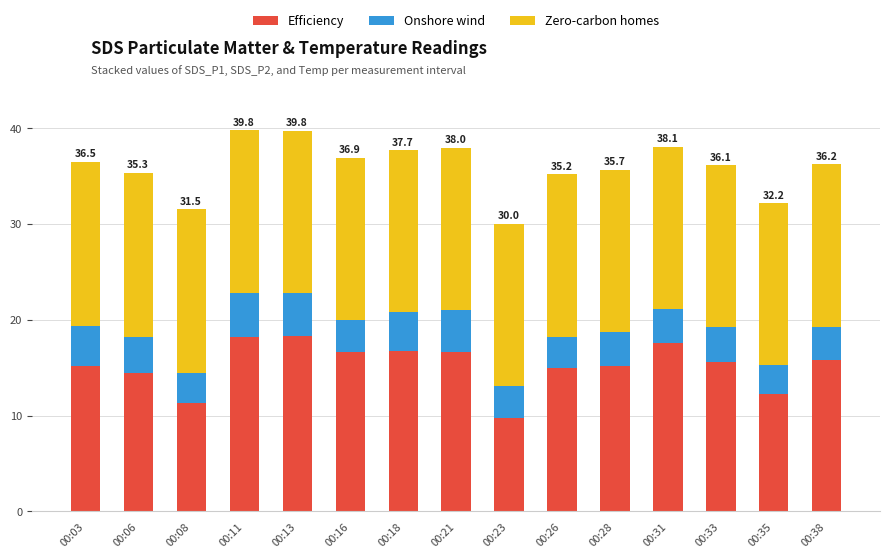

Does the chart contain any negative values?

No